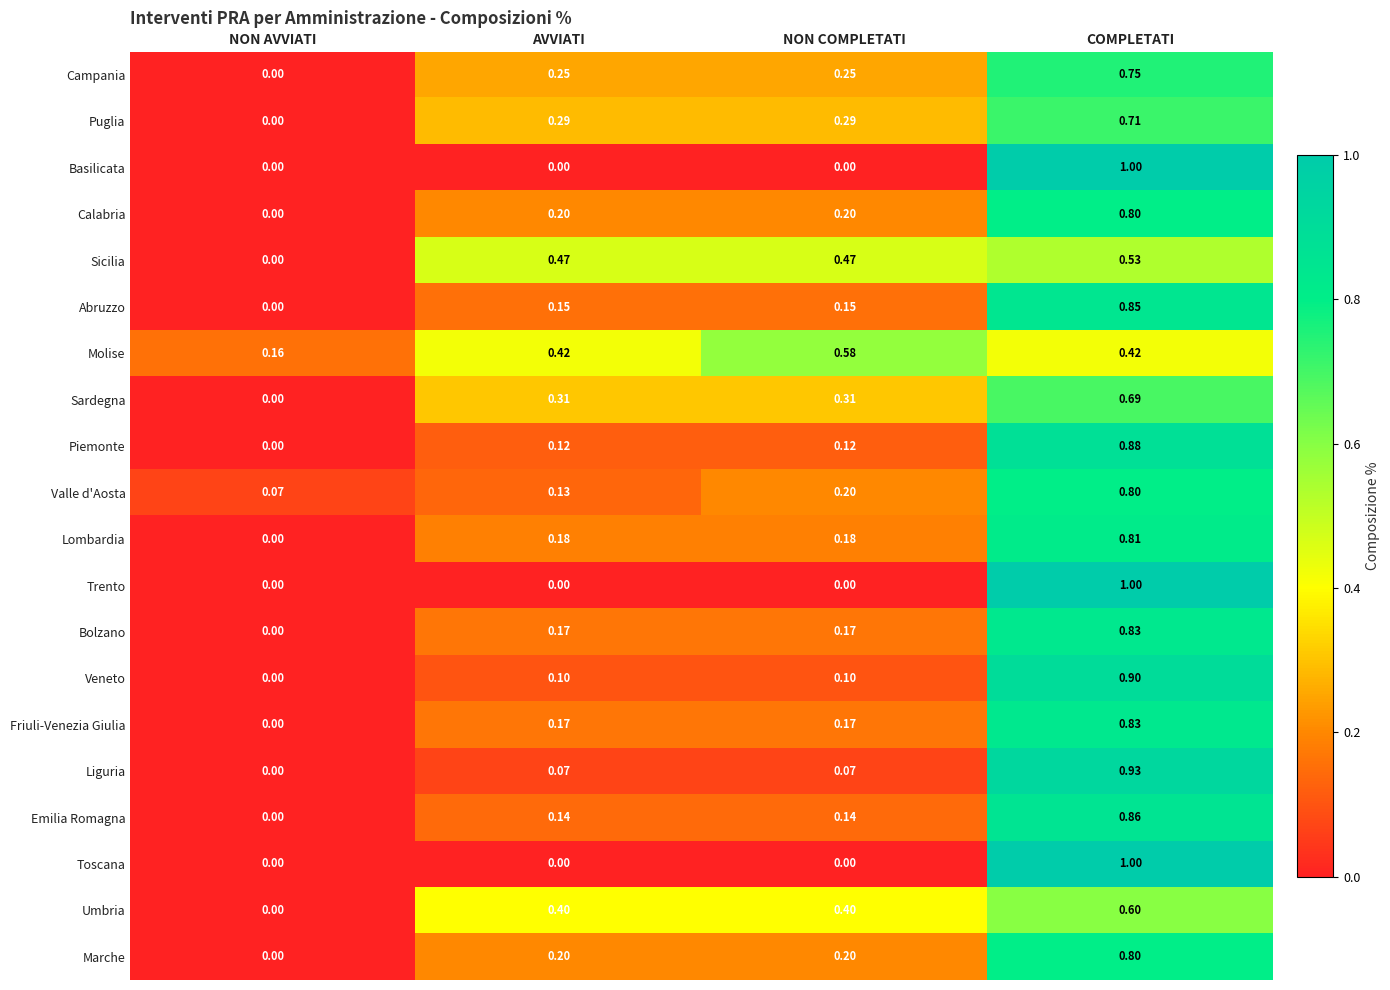

At which category does the chart reach its peak across all series?

COMPLETATI